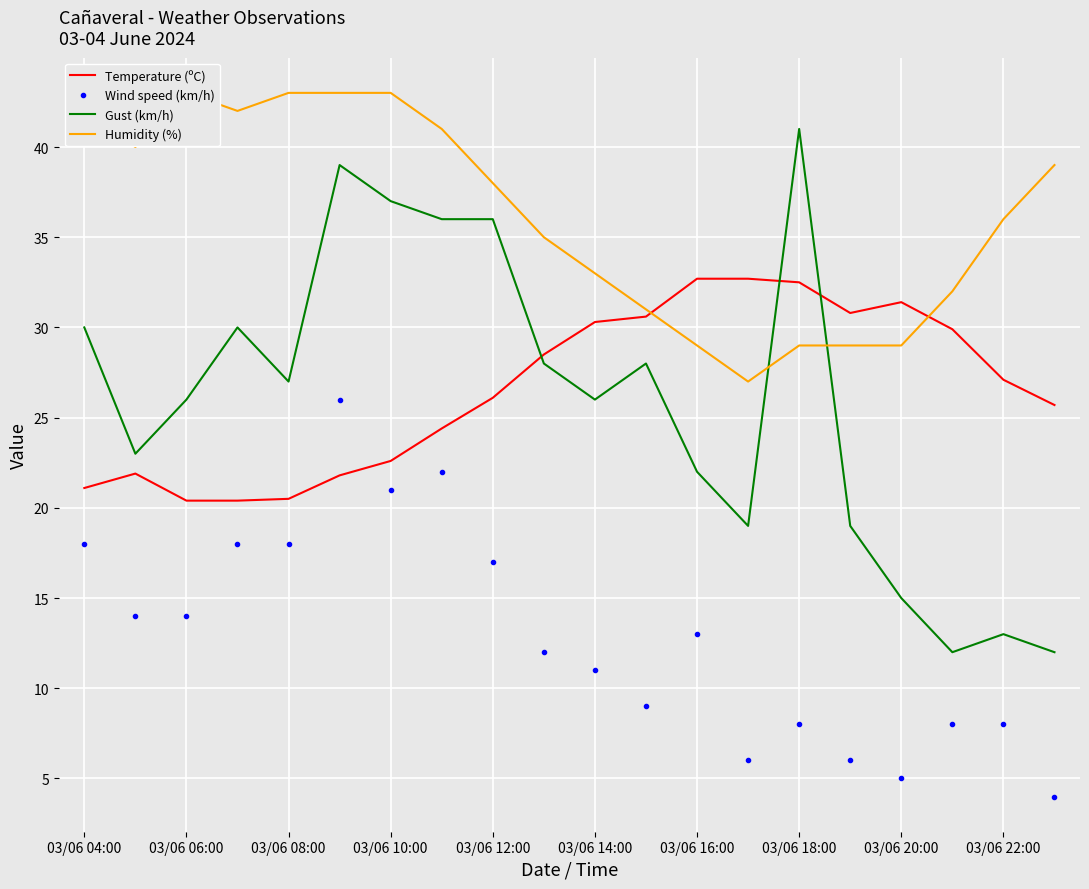

What is the minimum value for Wind speed (km/h)?

4.0